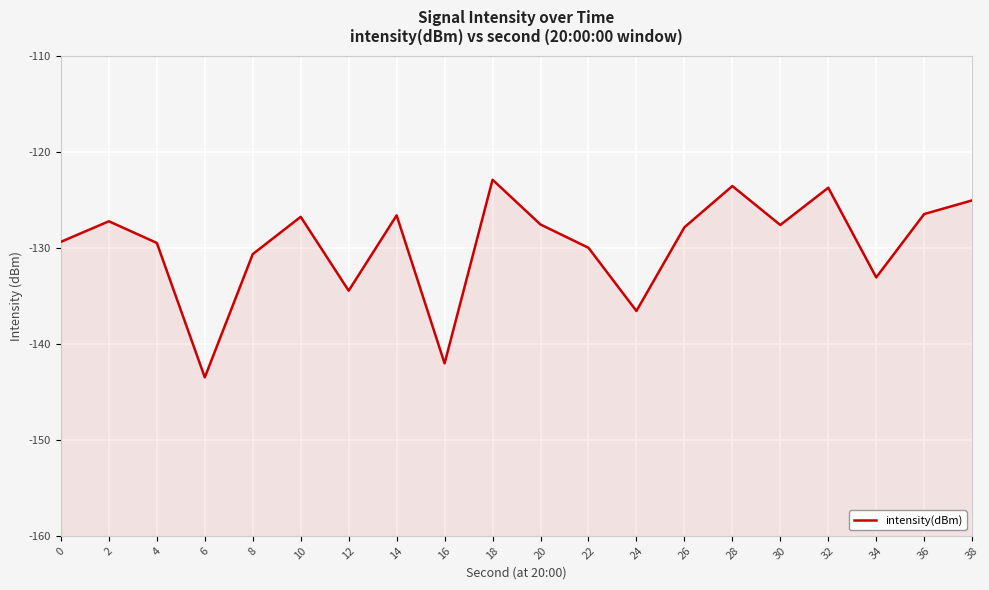

What is the value of the 1st point from the left?

-129.4